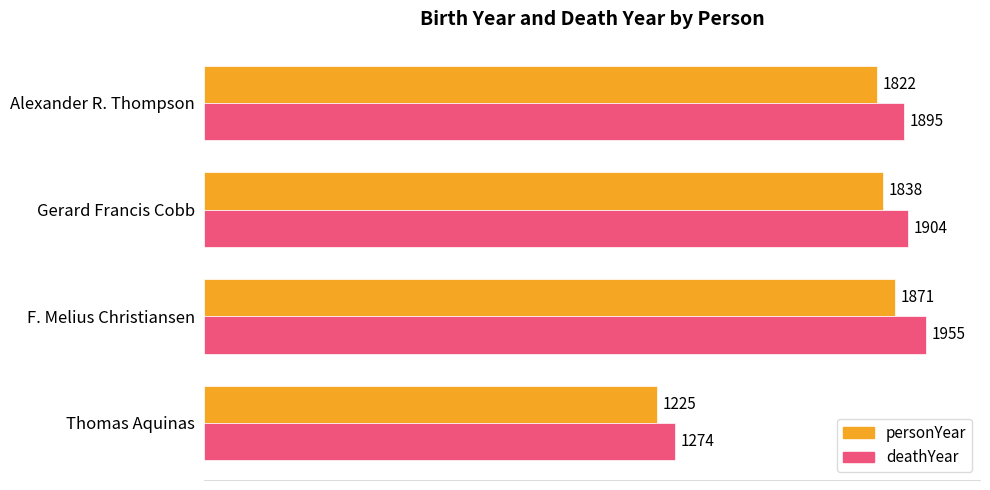

Which series has the largest total across all categories?

deathYear